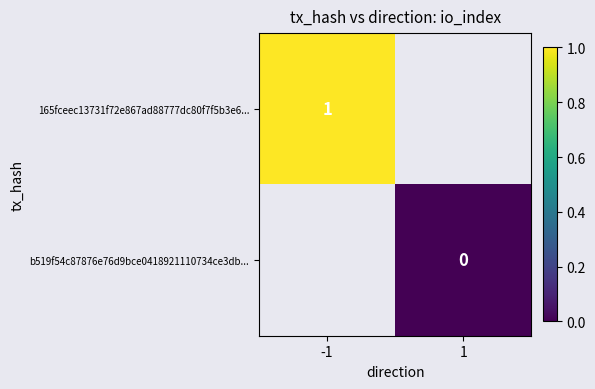

Is it true that 165fceec13731f72e867ad88777dc80f7f5b3e6... equals 1 at -1?

True